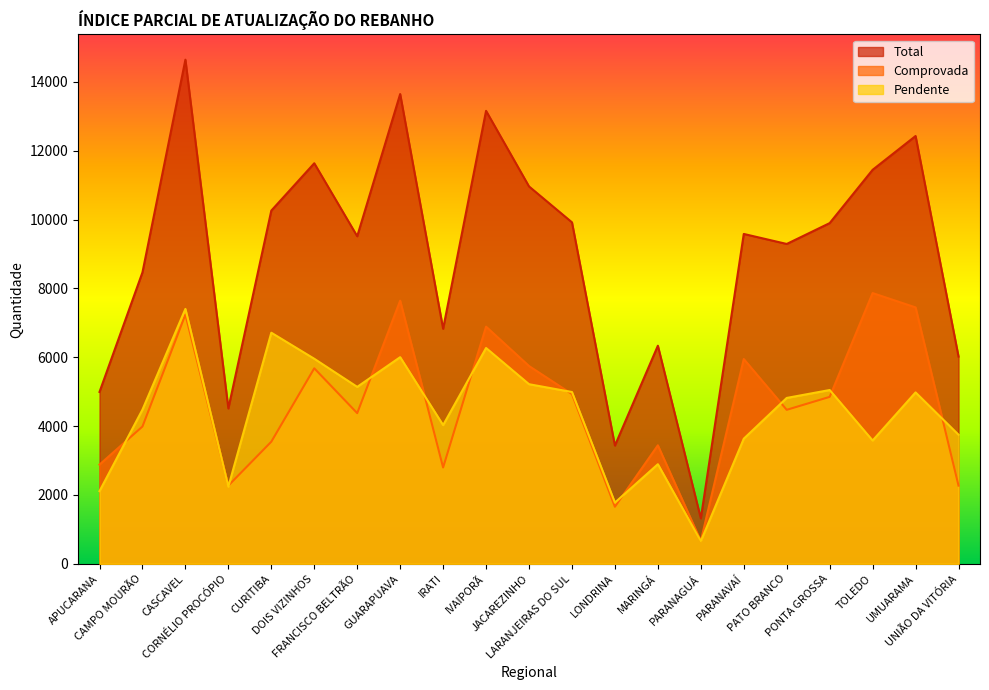

Does the chart display data point markers on the line(s)?

No